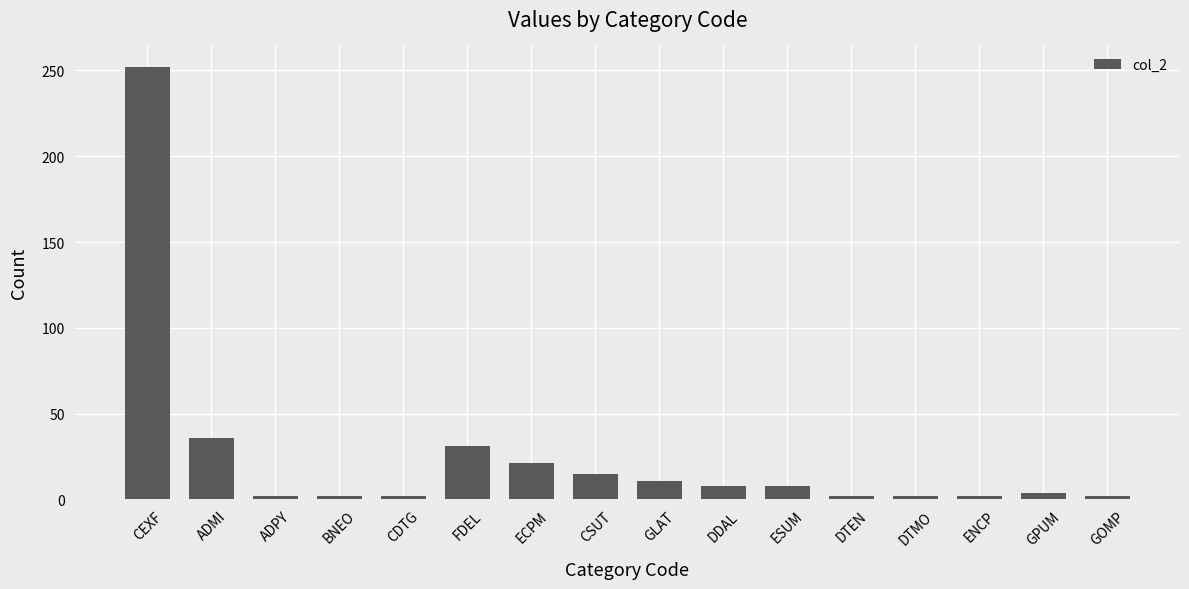

Reading left to right, transcribe all the data shown in this chart.

CEXF=252	ADMI=36	ADPY=2	BNEO=2	CDTG=2	FDEL=31	ECPM=21	CSUT=15	GLAT=11	DDAL=8	ESUM=8	DTEN=2	DTMO=2	ENCP=2	GPUM=4	GOMP=2